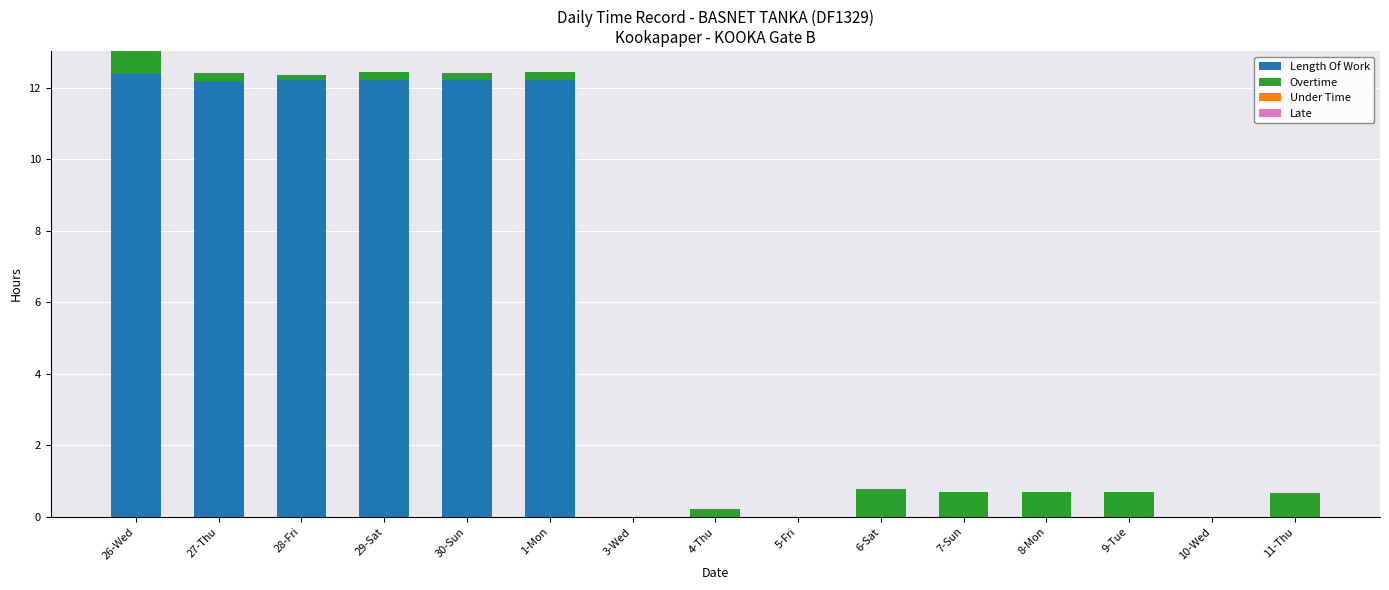

Reading right to left, transcribe the values for Length Of Work.

11-Thu=0.0	10-Wed=0.0	9-Tue=0.0	8-Mon=0.0	7-Sun=0.0	6-Sat=0.0	5-Fri=0.0	4-Thu=0.0	3-Wed=0.0	1-Mon=12.2	30-Sun=12.2	29-Sat=12.2	28-Fri=12.2	27-Thu=12.2	26-Wed=12.4